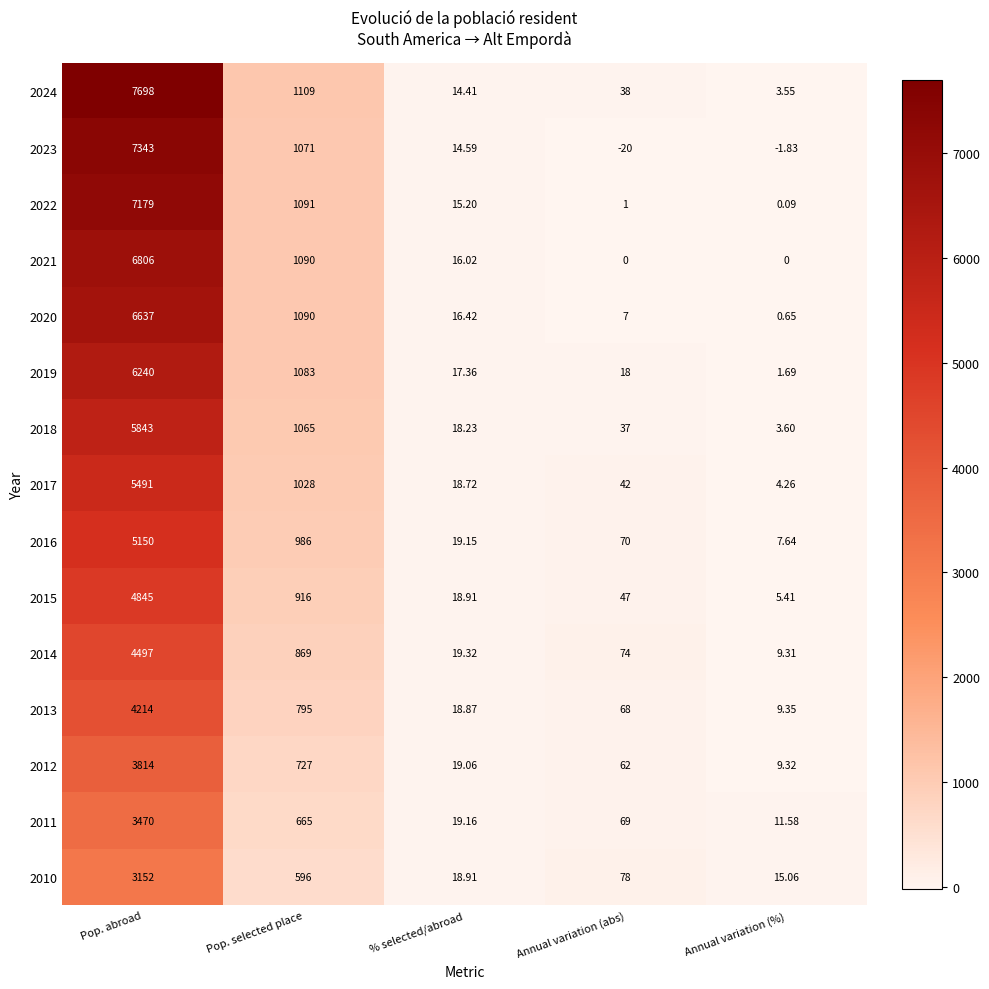

Rank the categories by 2022 value from highest to lowest.

Pop. abroad, Pop. selected place, % selected/abroad, Annual variation (abs), Annual variation (%)